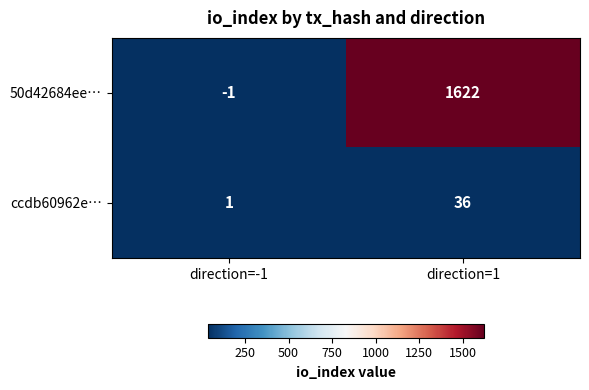

What is the sum of all 50d42684ee… values?

1621